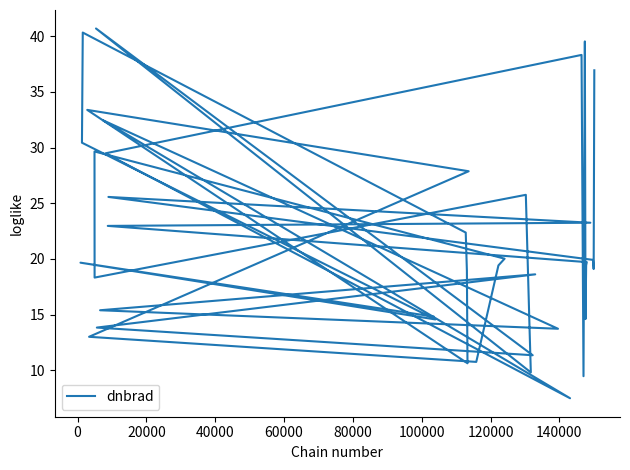

What is the value of the 6th point from the left?

22.4